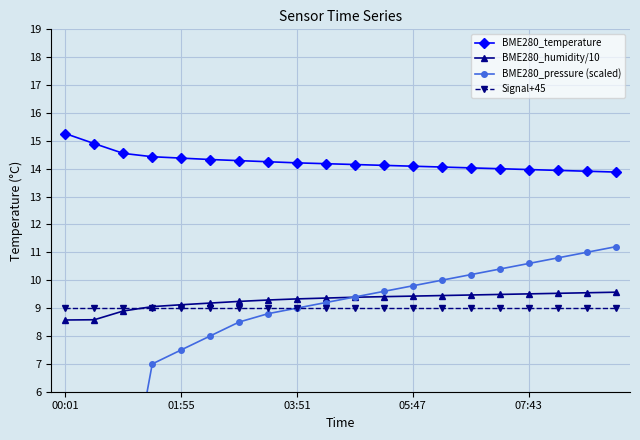

True or false: BME280_temperature and Signal+45 cross at least once.

False